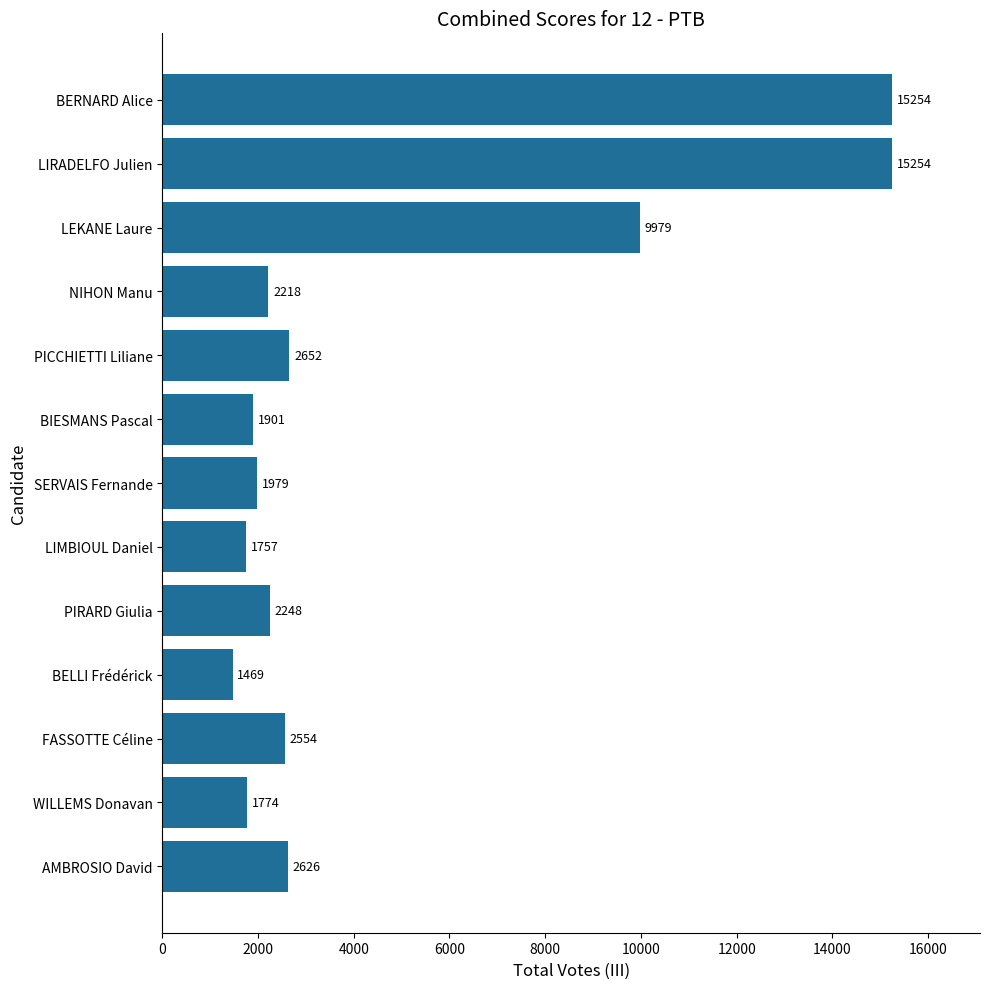

Read the value at PIRARD Giulia.

2248